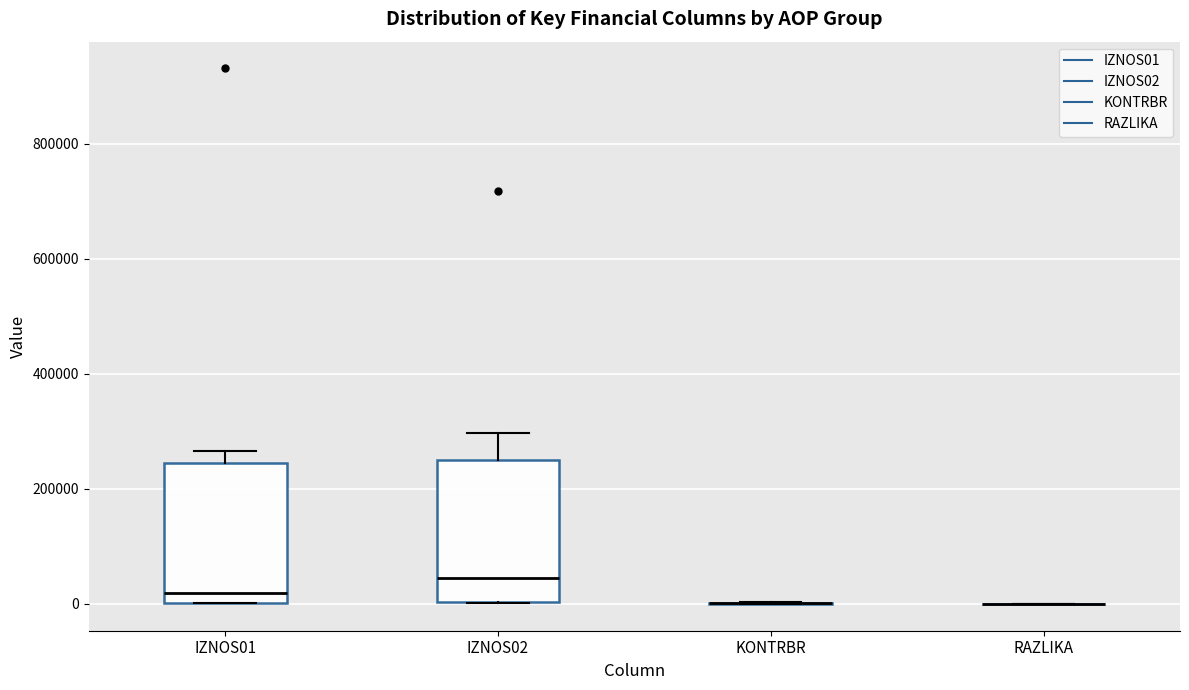

Reading left to right, transcribe this box plot: for each box, give where its median line is, the range the box spans, and where its two whiskers end, as read against the y-axis. The values are not printed on the chart, so give them approximately, as read against the axis.

IZNOS01: median 20000, box 0 to 240000, whiskers 0 to 260000
IZNOS02: median 40000, box 0 to 240000, whiskers 0 to 300000
KONTRBR: box collapsed to a line at 0, whiskers 0 to 0
RAZLIKA: box collapsed to a line at 0, whiskers 0 to 0